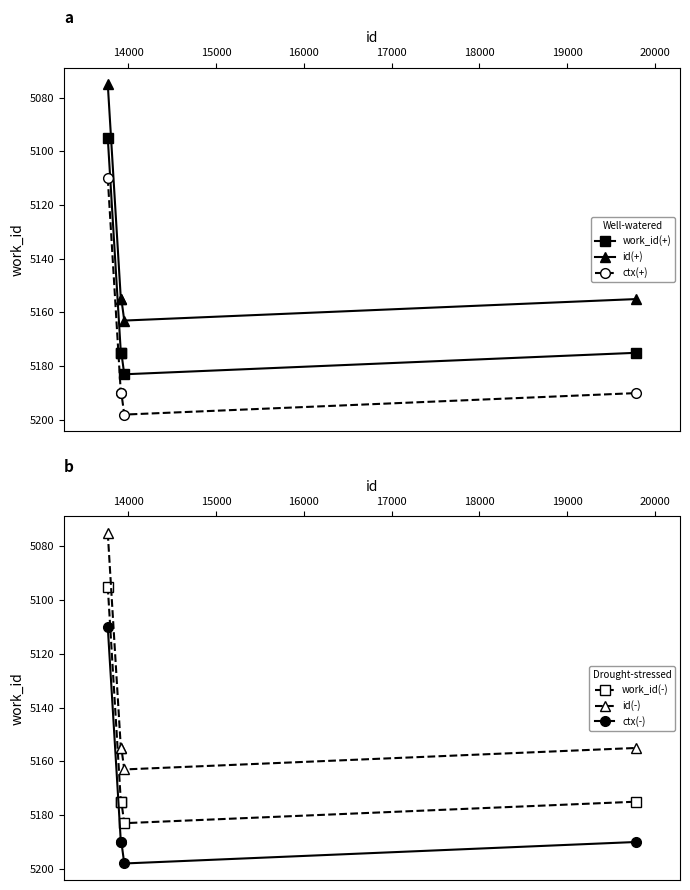

What is the maximum value for ctx(-)?

5198